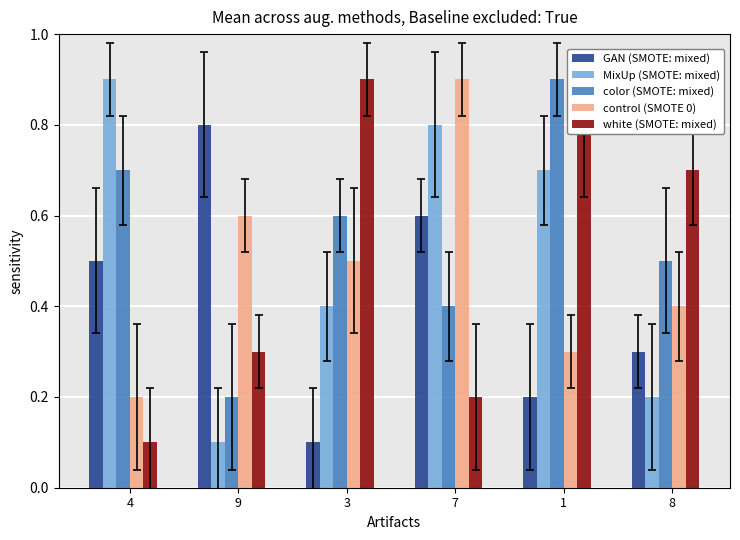

What is the maximum value for GAN (SMOTE: mixed)?

0.8